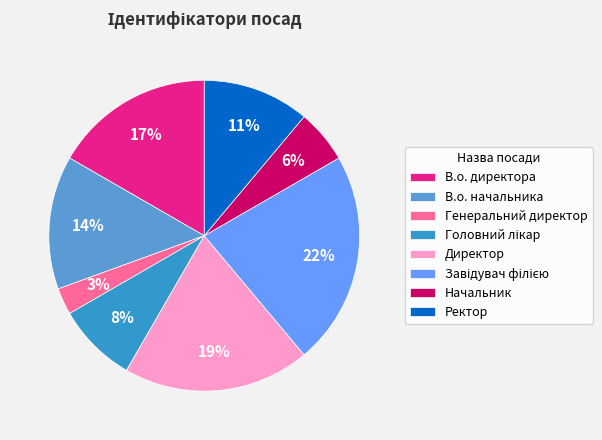

Does Директор account for over 50% of the chart?

No